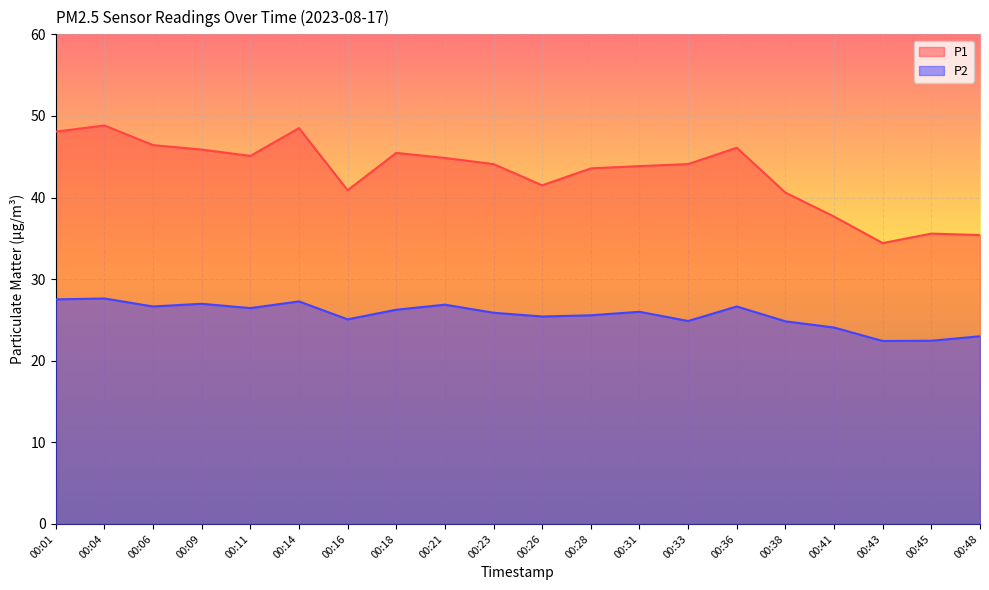

List the series in order of their overall mean, lowest first.

P2, P1